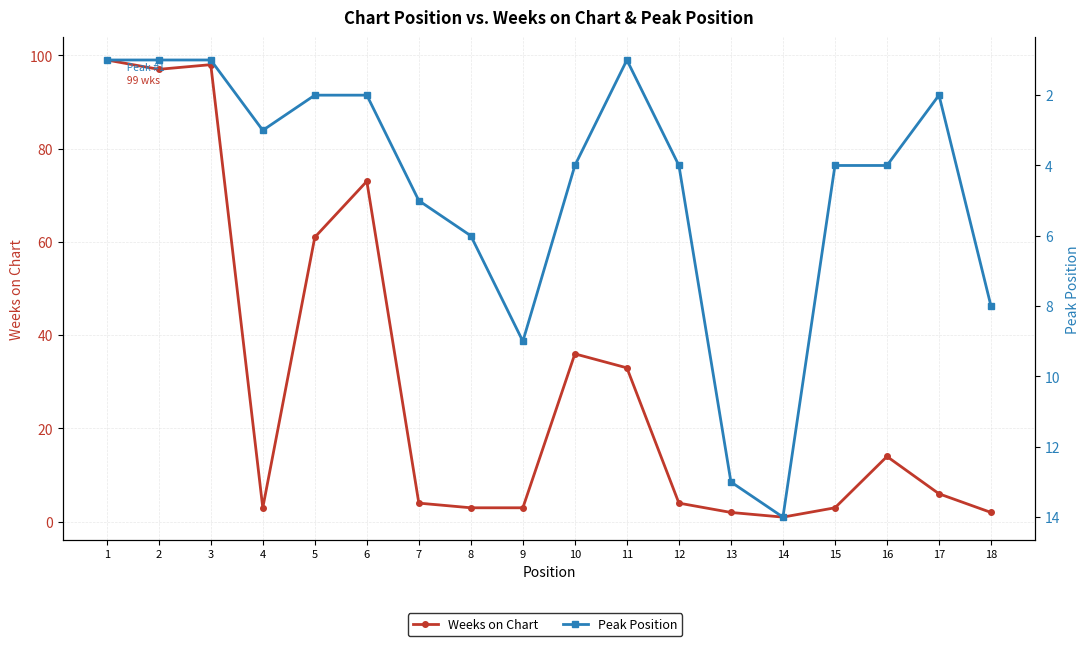

What is the lowest value of the Weeks on Chart series?

1